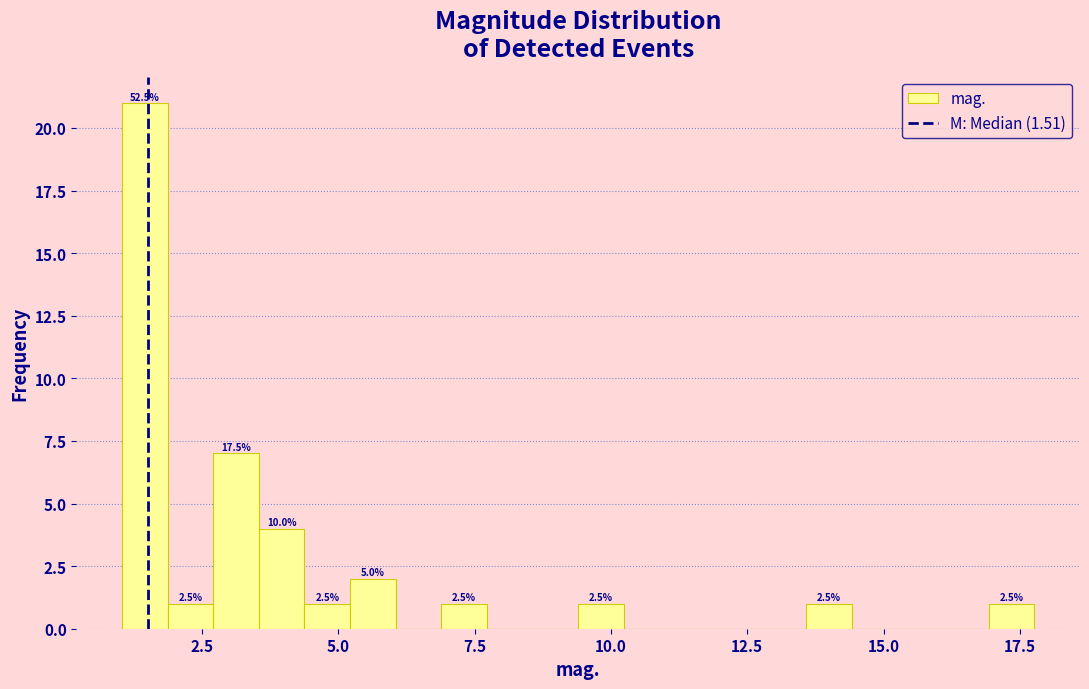

Read against the x-axis, roughly where is the centre of the tallest bar?

1.5